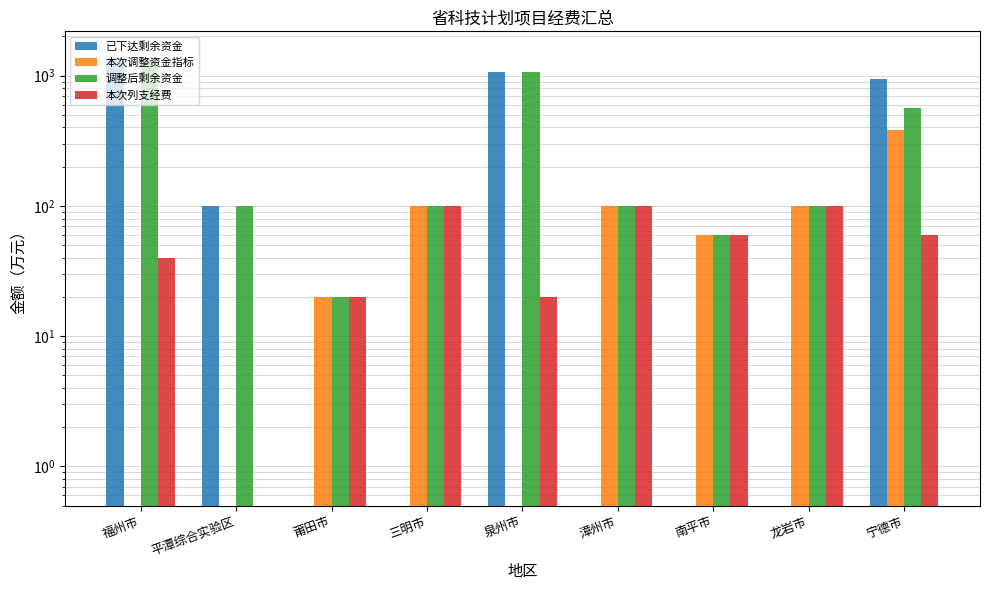

At which label does 调整后剩余资金 reach its minimum?

莆田市